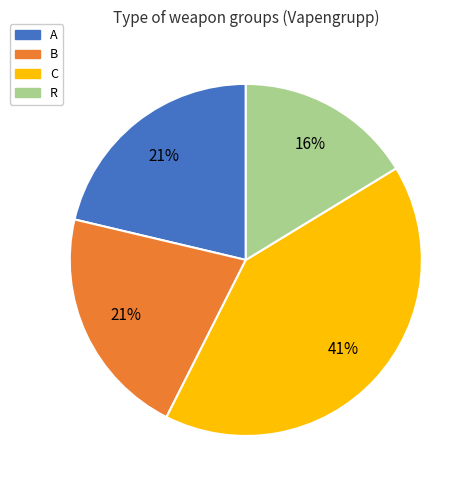

Is the sum of A and C greater than half?

Yes